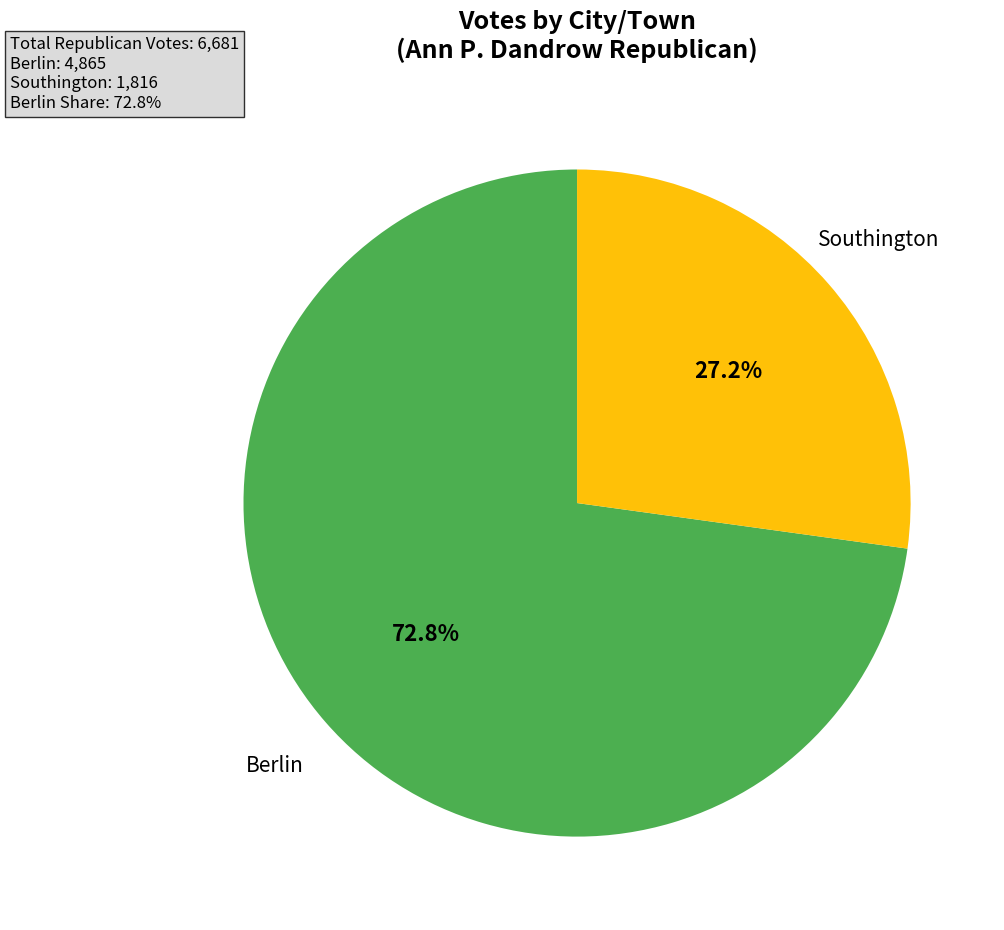

Is there any slice that represents more than half of the pie?

Yes